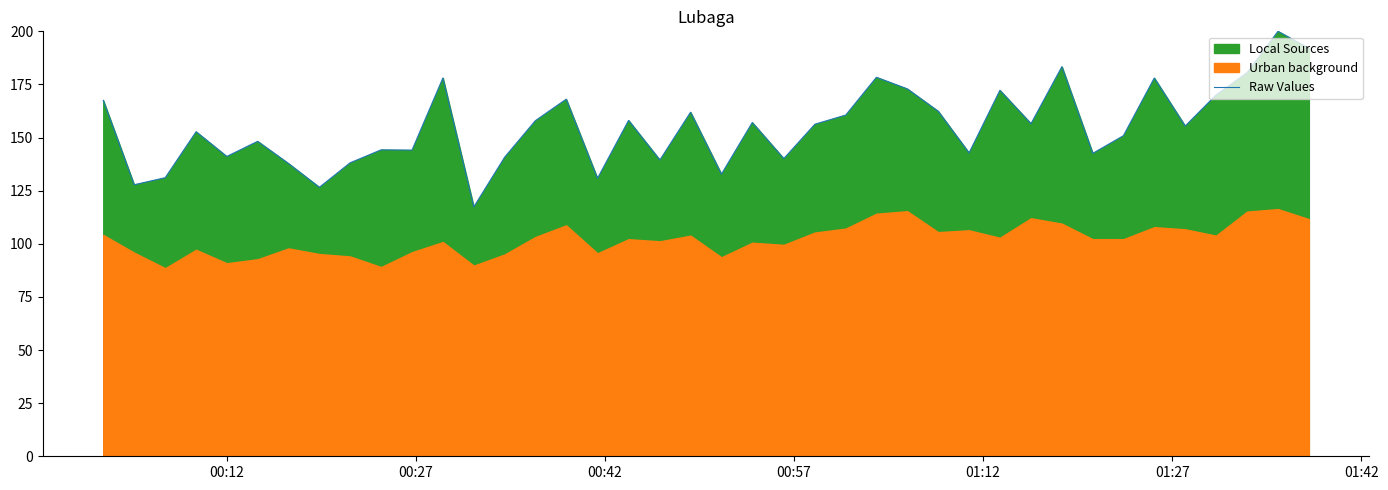

How many interior local peaks (higher than both neighbors) does the data have?

13